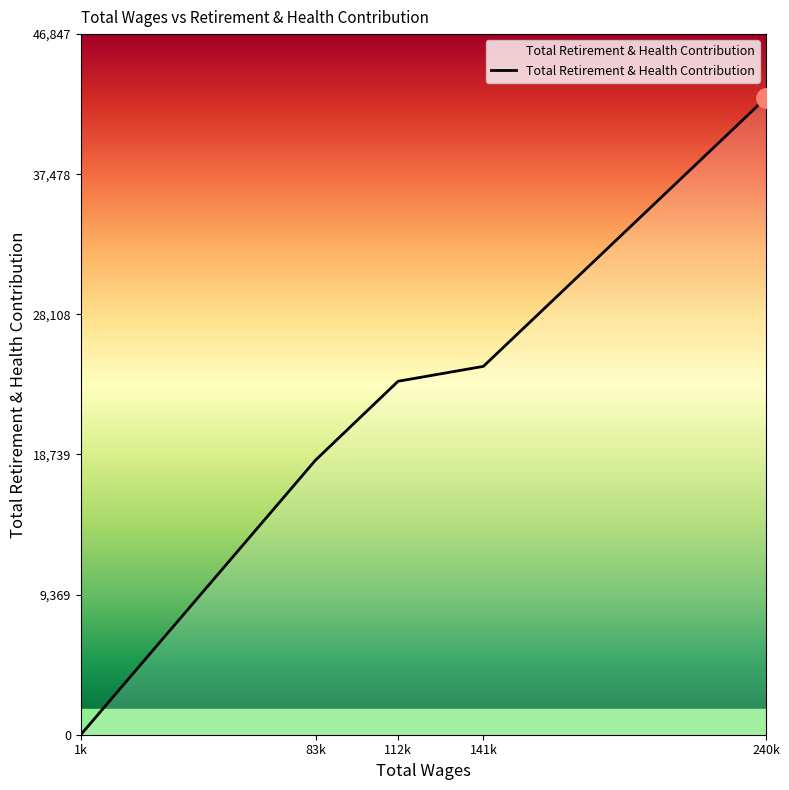

Reading right to left, transcribe all the data shown in this chart.

42589	24631	23634	18366	0